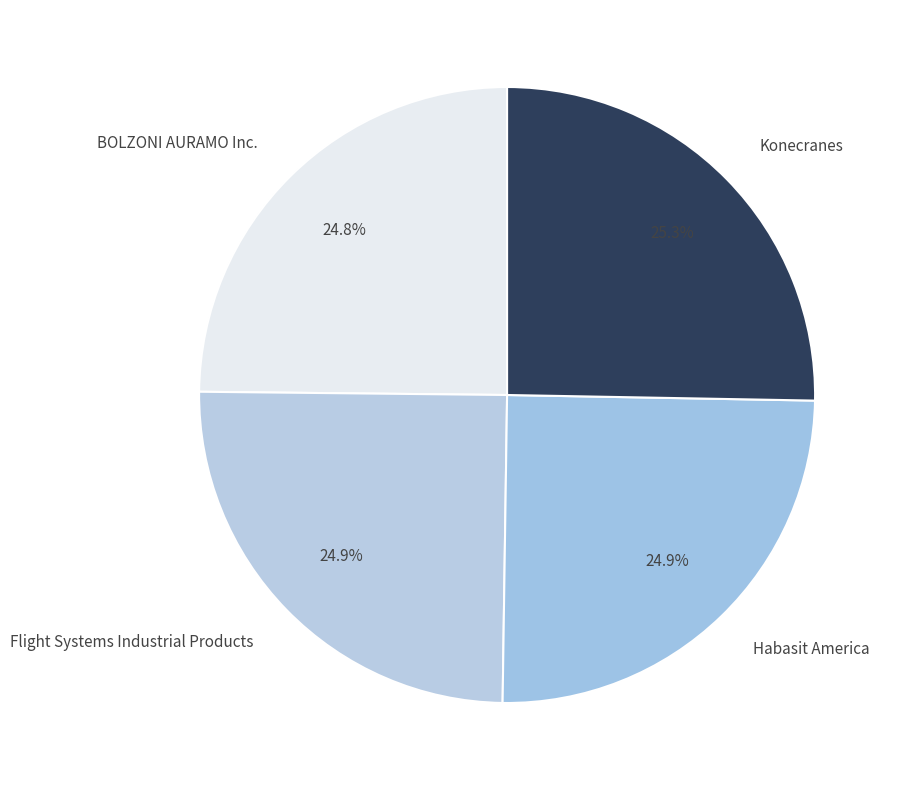

What is the ratio of the value at Konecranes to the value at Habasit America?

1.0